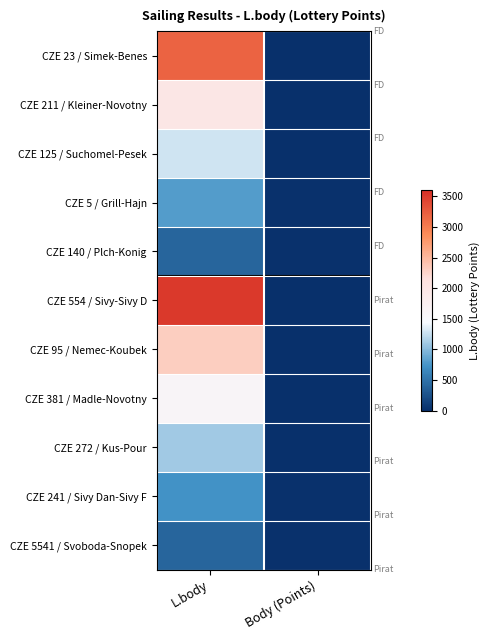

Count the number of categories in the chart.

2